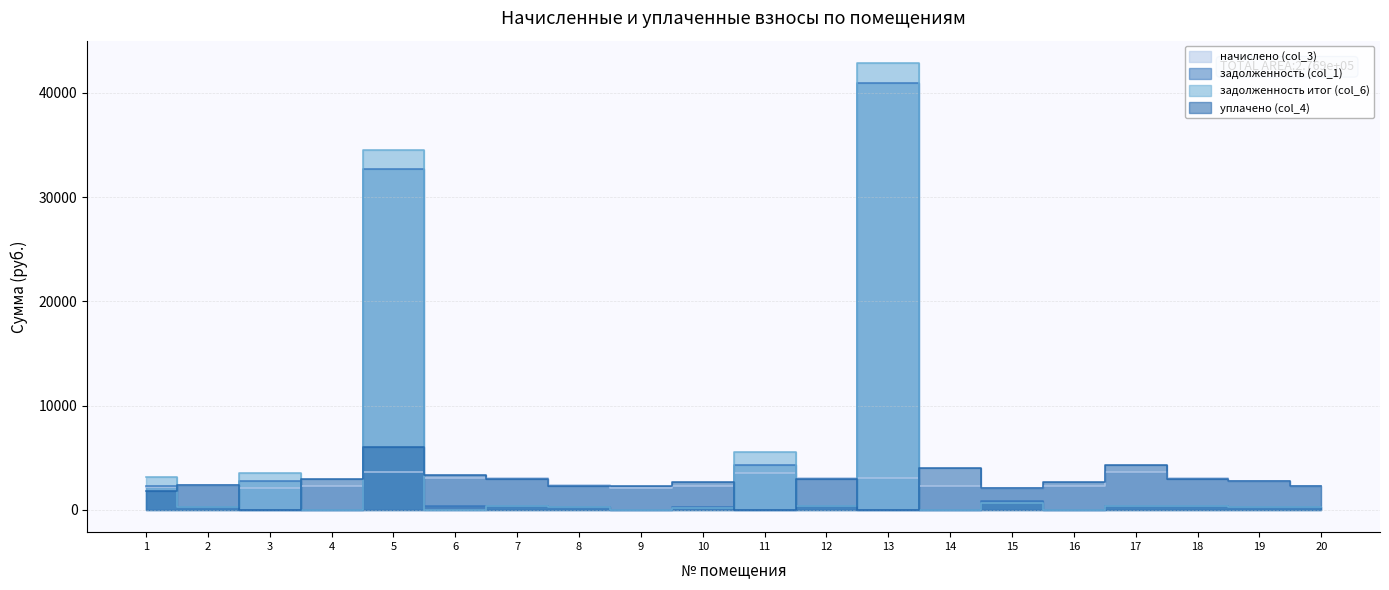

Between which two adjacent categories do начислено (col_3) and уплачено (col_4) first intersect?

3 and 4